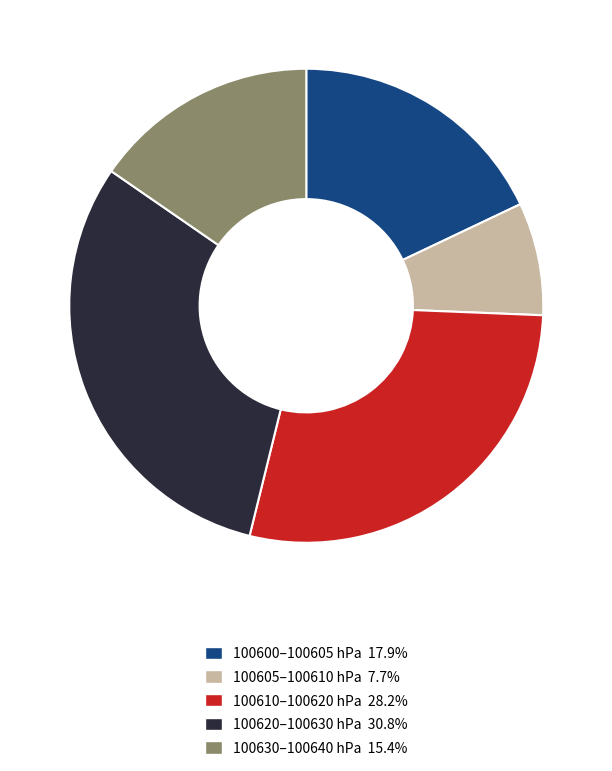

Combined, do 100610–100620 hPa 28.2% and 100605–100610 hPa 7.7% account for over 50%?

No